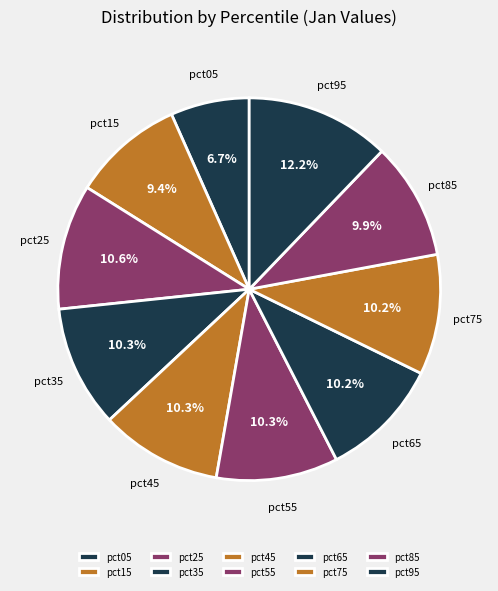

How many slices are in this pie chart?

10